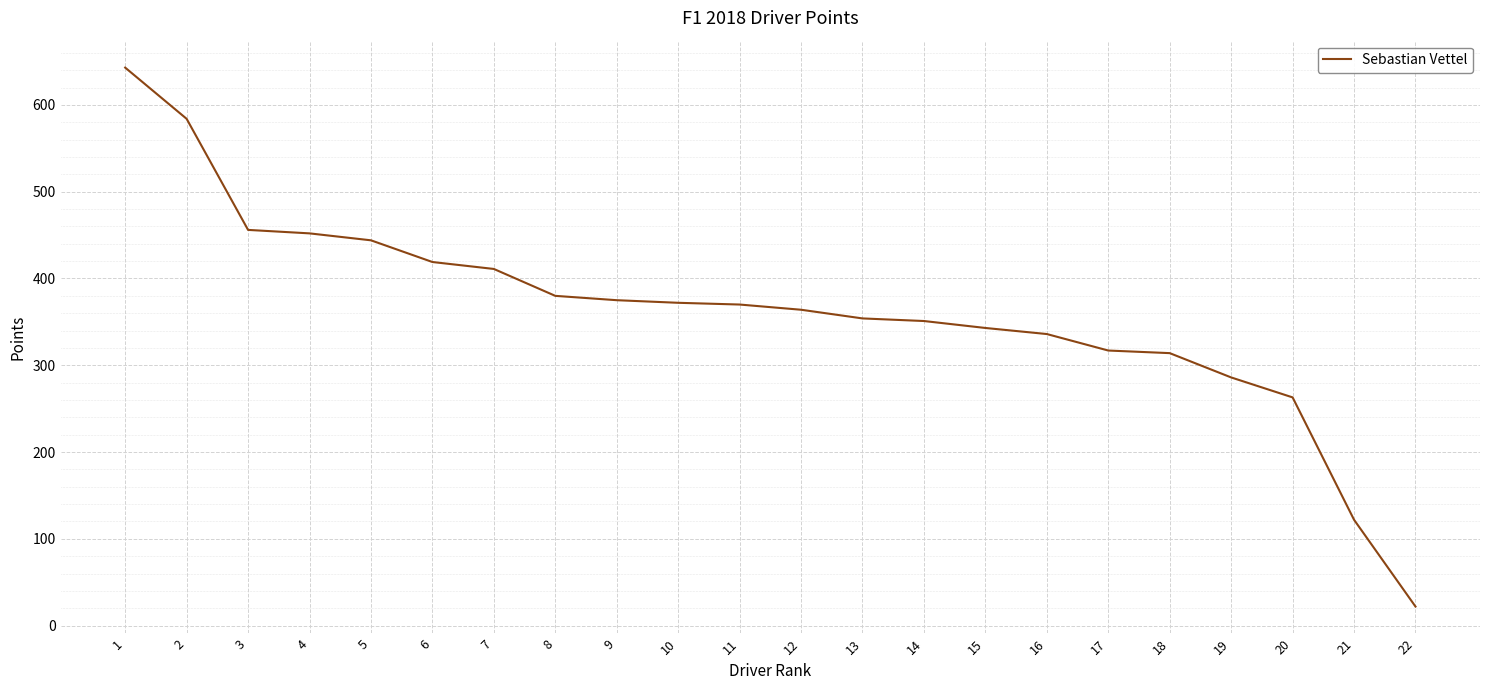

Approximately how many times larger is the value at 11 compared to 19?

1.3